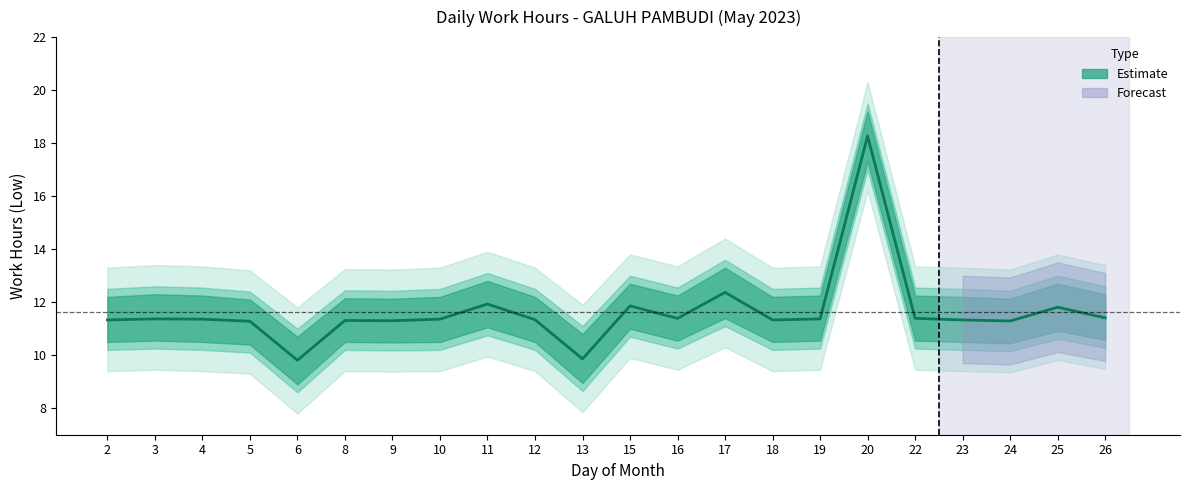

How many interior local peaks (higher than both neighbors) does the data have?

7